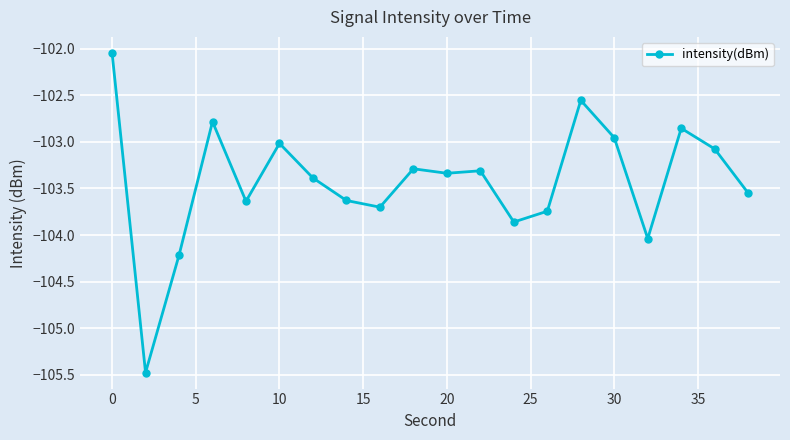

What is the difference between the maximum and second lowest values?

2.2